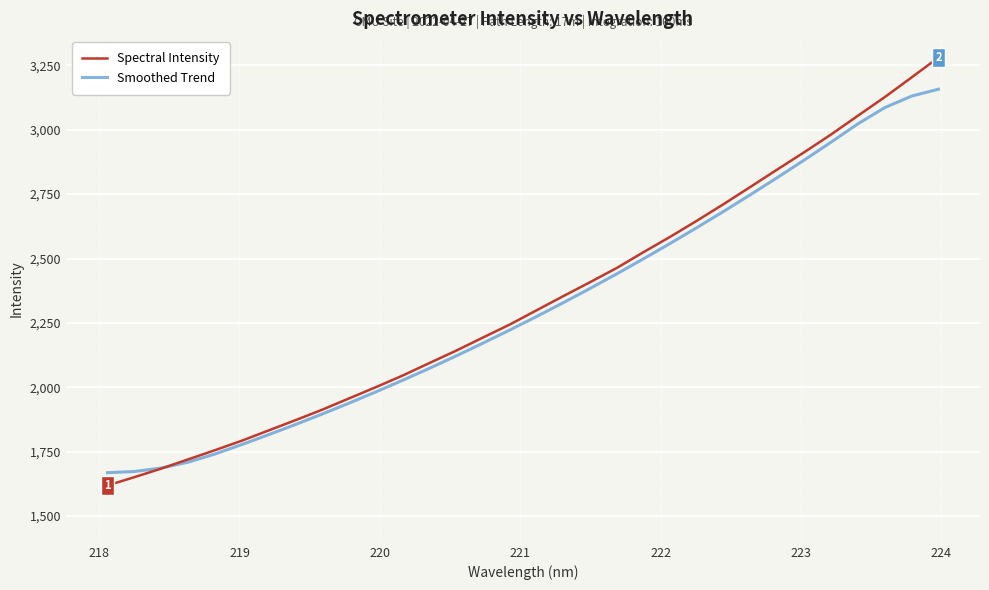

Which series has the largest range (max minus min)?

Spectral Intensity